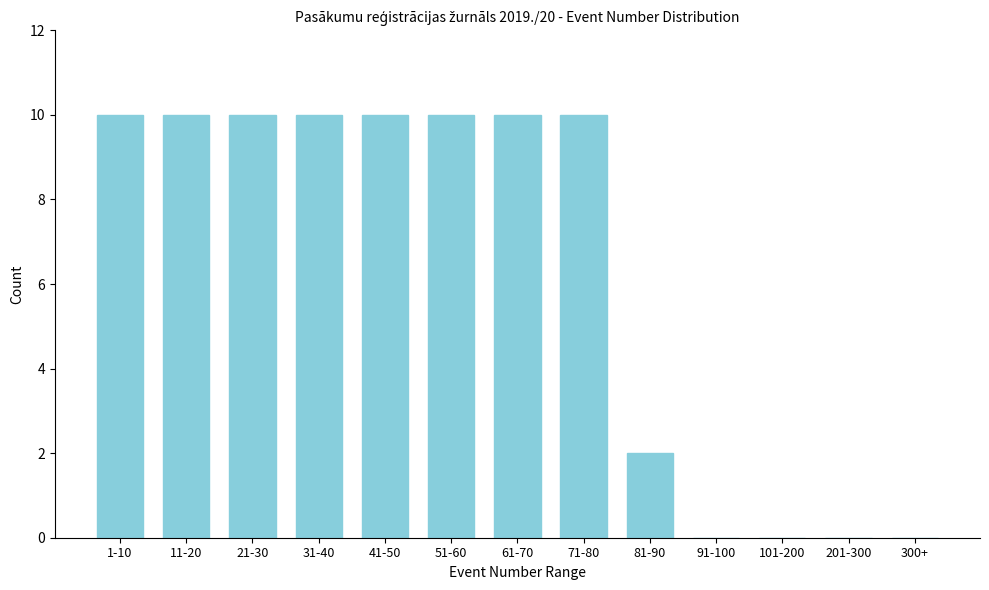

Reading left to right, extract all data points from this chart.

1-10=10	11-20=10	21-30=10	31-40=10	41-50=10	51-60=10	61-70=10	71-80=10	81-90=2	91-100=0	101-200=0	201-300=0	300+=0